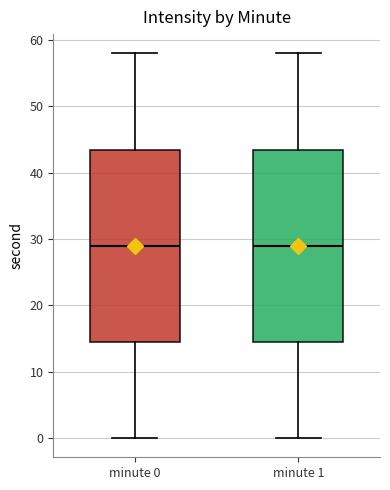

Reading left to right, transcribe this box plot: for each box, give where its median line is, the range the box spans, and where its two whiskers end, as read against the y-axis. The values are not printed on the chart, so give them approximately, as read against the axis.

minute 0: median 29, box 15 to 44, whiskers 0 to 58
minute 1: median 29, box 15 to 44, whiskers 0 to 58